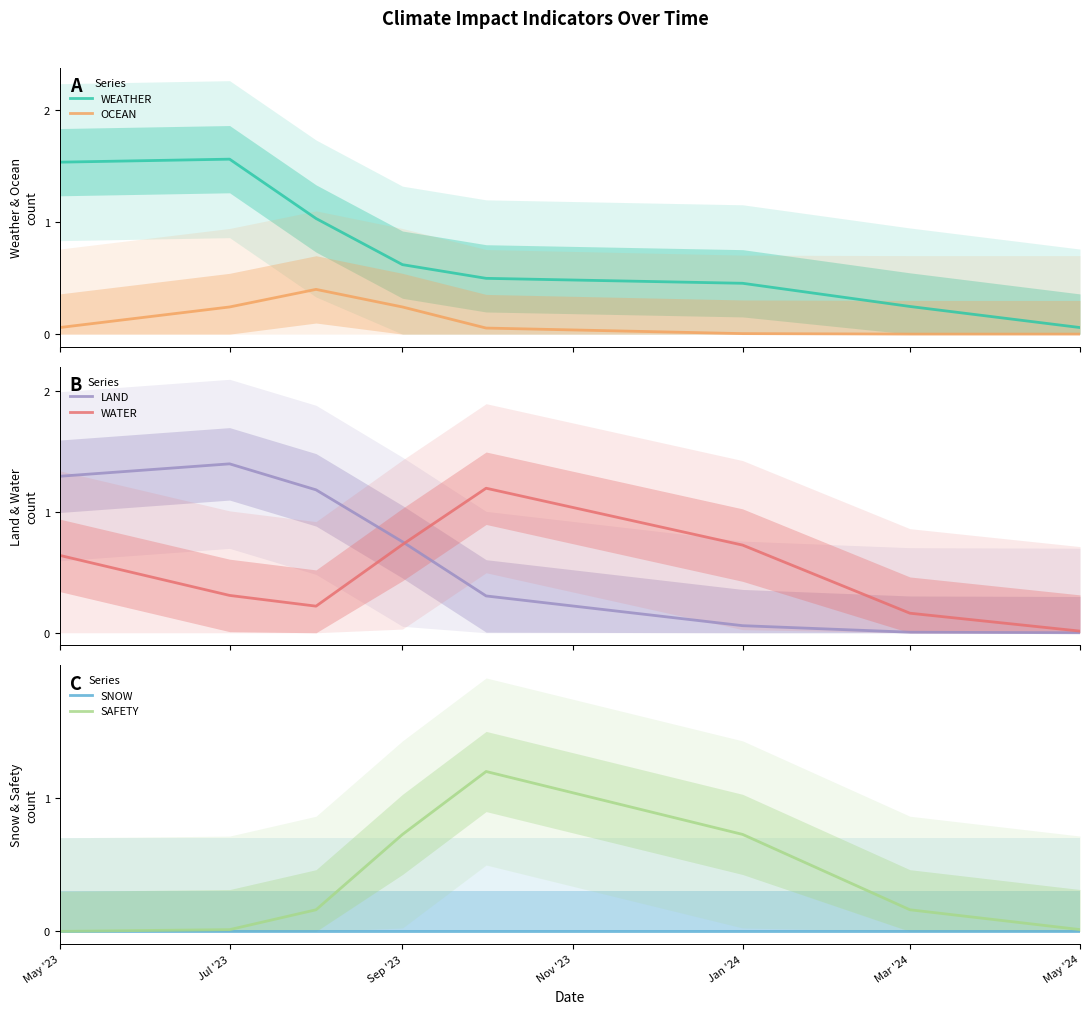

True or false: OCEAN and WEATHER cross at least once.

False